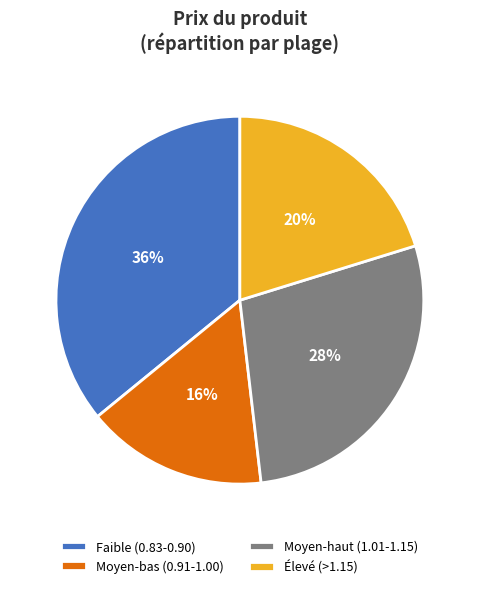

Approximately how many times larger is the value at Moyen-bas (0.91-1.00) compared to Faible (0.83-0.90)?

0.4